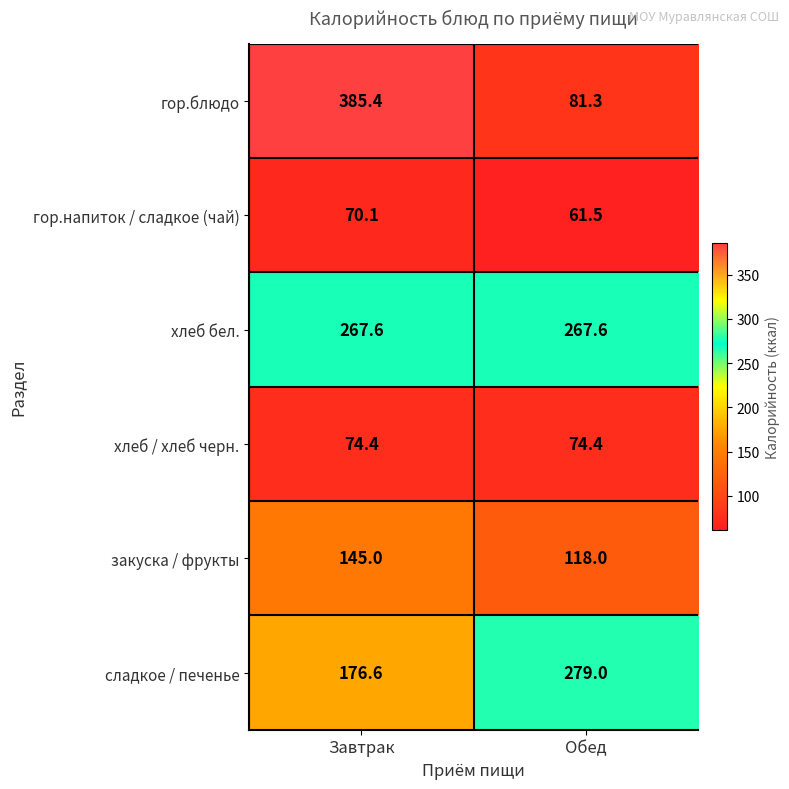

Reading right to left, extract all data points from this chart.

гор.блюдо: Обед=81.3	Завтрак=385.4
гор.напиток / сладкое (чай): Обед=61.5	Завтрак=70.1
хлеб бел.: Обед=267.6	Завтрак=267.6
хлеб / хлеб черн.: Обед=74.4	Завтрак=74.4
закуска / фрукты: Обед=118.0	Завтрак=145.0
сладкое / печенье: Обед=279.0	Завтрак=176.6